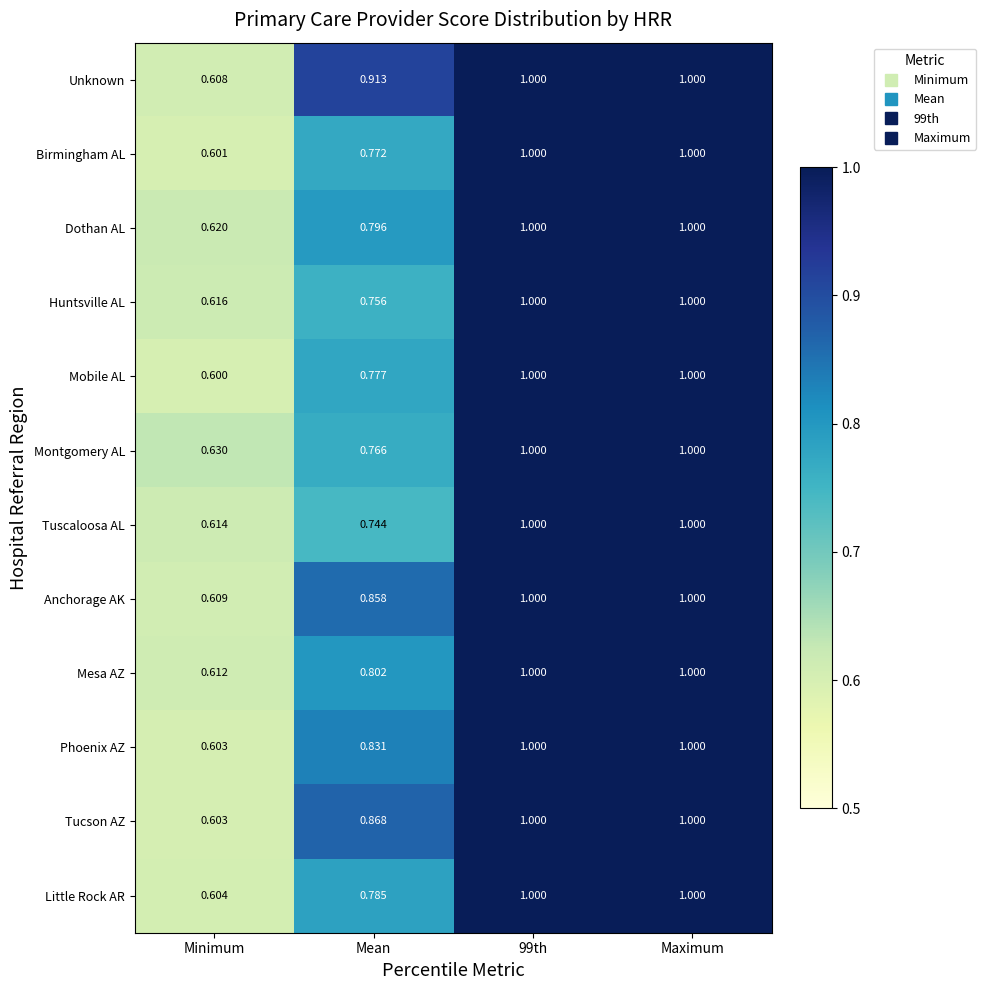

At which label does Little Rock AR reach its minimum?

Minimum